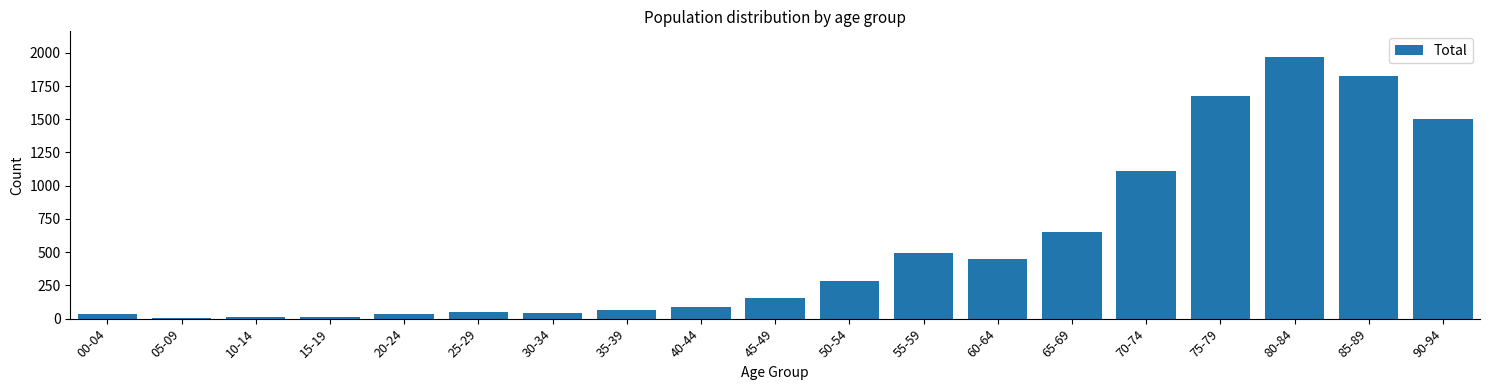

What is the label of the 15th bar from the right?

20-24